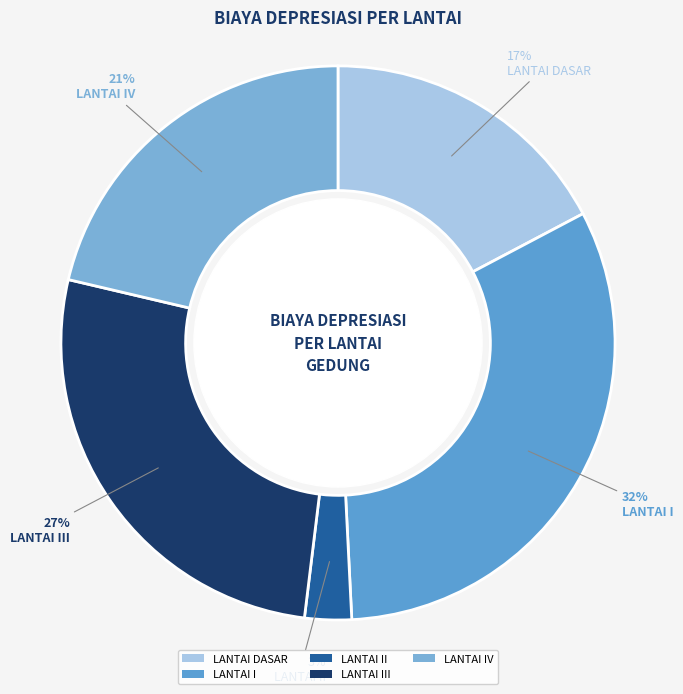

How many segments does this pie chart have?

5